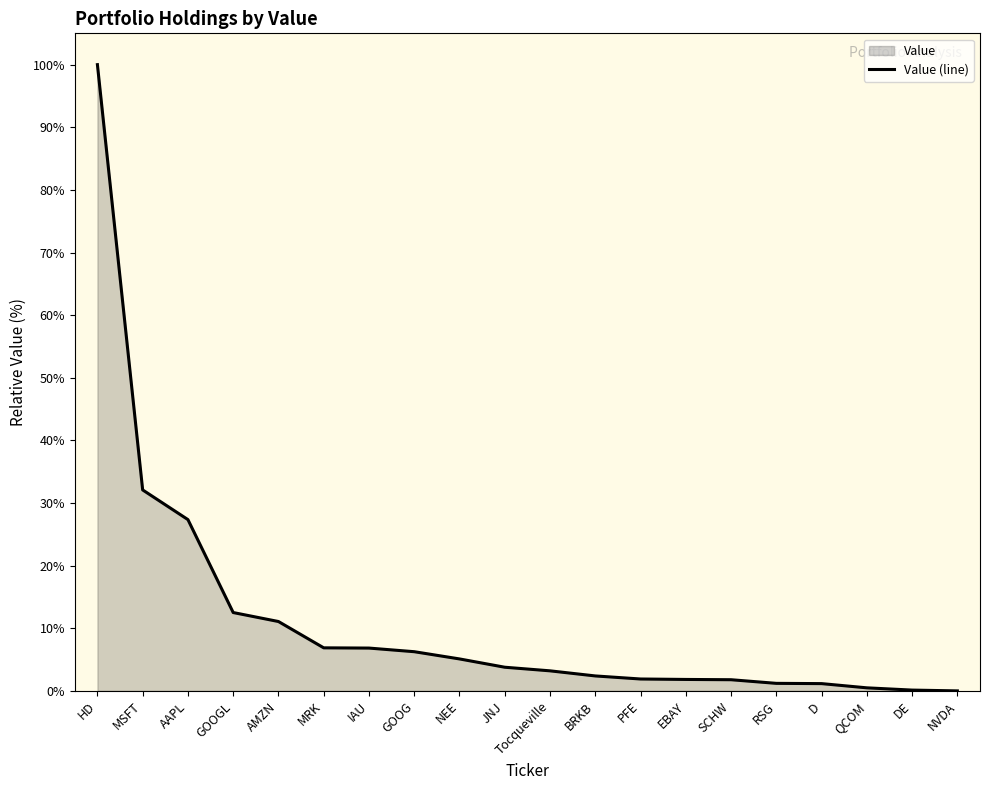

True or false: there are more than 1 points higher than both neighbors.

False